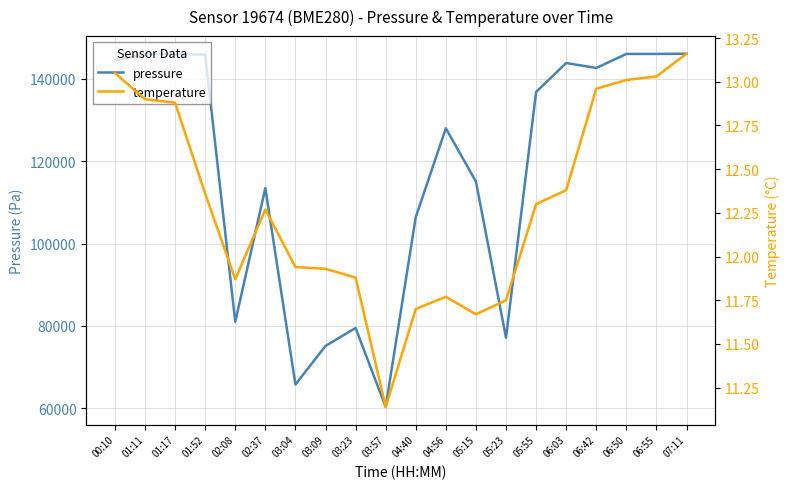

At which label is pressure closest to 103195?

04:40